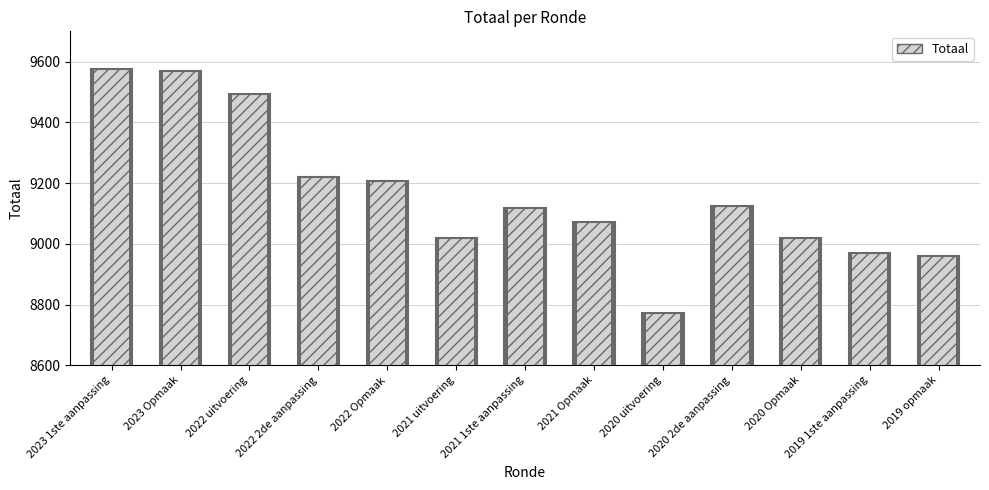

Which category has the lowest value across all series?

2020 uitvoering